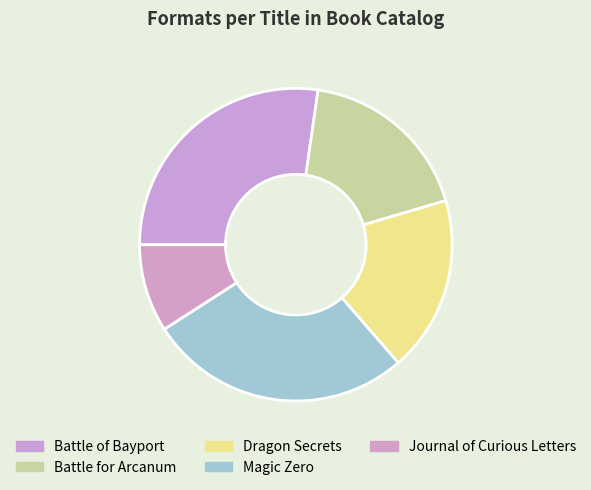

What percentage do Dragon Secrets and Battle of Bayport together represent?

45.5%